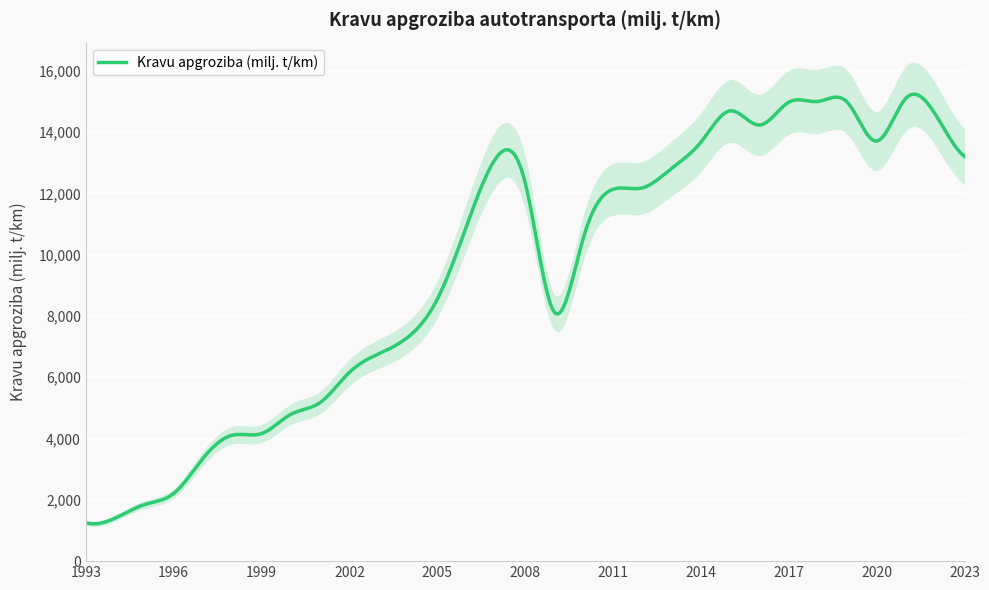

Approximately how many times larger is the value at 2021 compared to 2017?

1.0